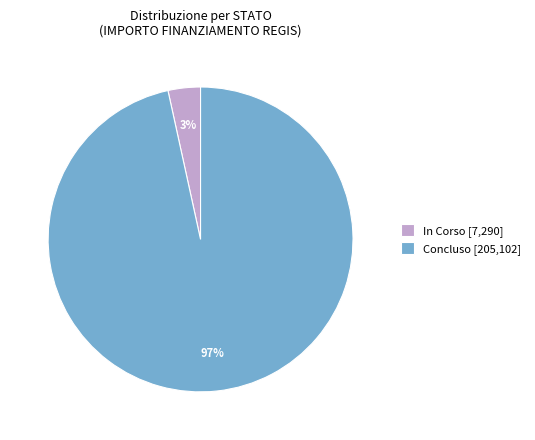

To the nearest percent, what is the average slice percentage?

50%